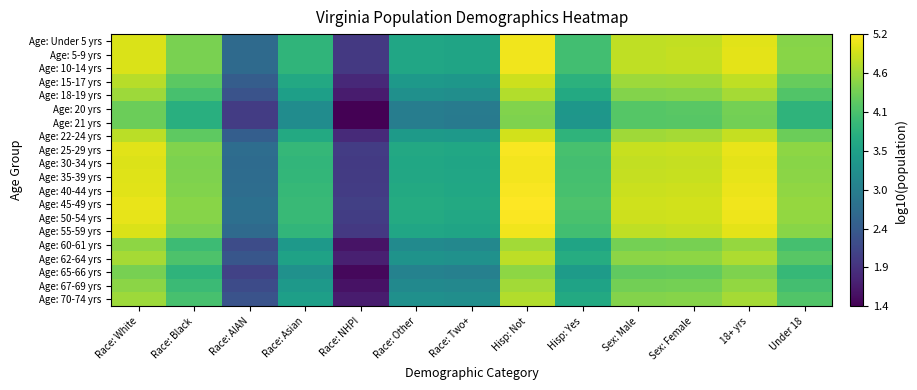

How many distinct data groups are displayed?

20